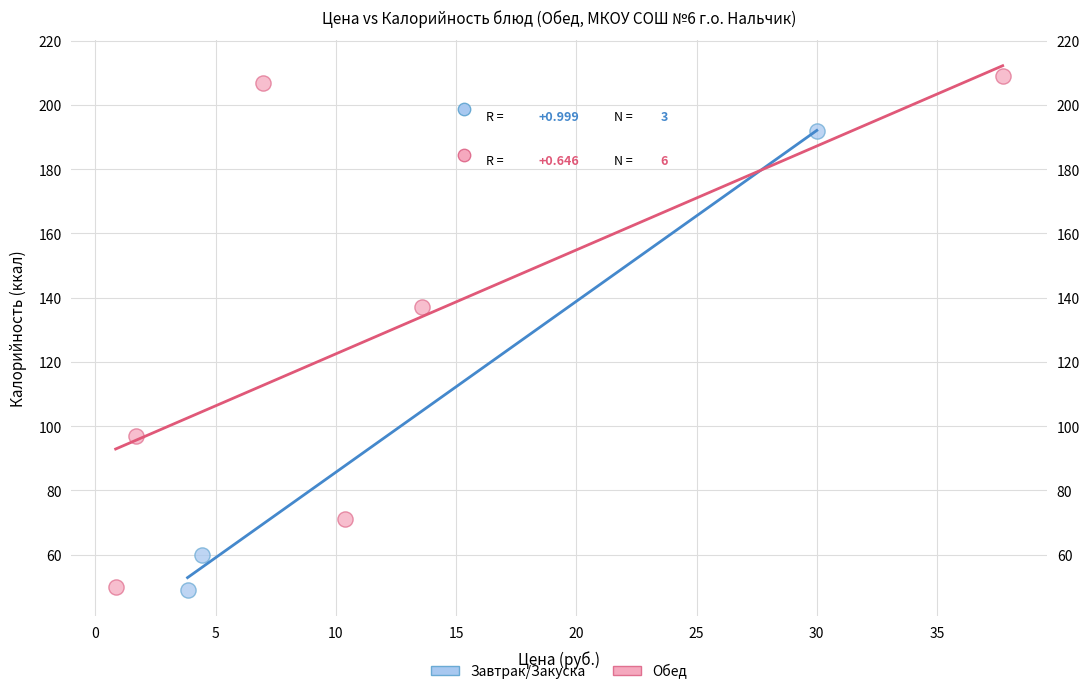

Which series has the widest spread of Y values?

Обед